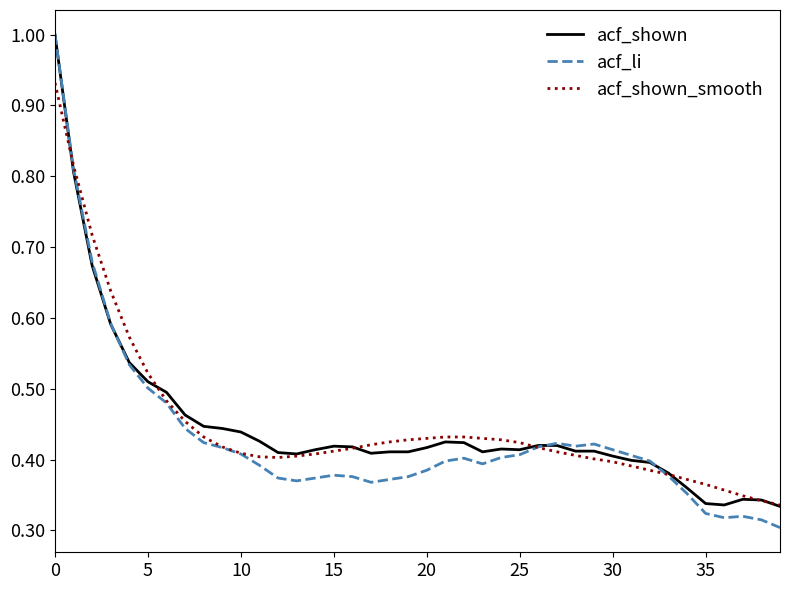

What is the maximum value shown in the chart?

1.0